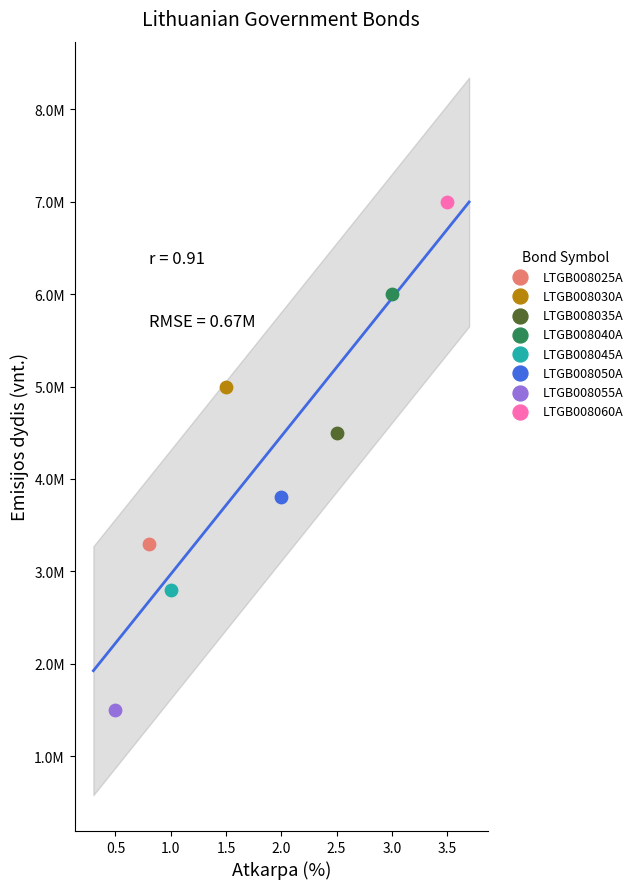

What are all the series names shown in the legend?

LTGB008025A, LTGB008030A, LTGB008035A, LTGB008040A, LTGB008045A, LTGB008050A, LTGB008055A, LTGB008060A